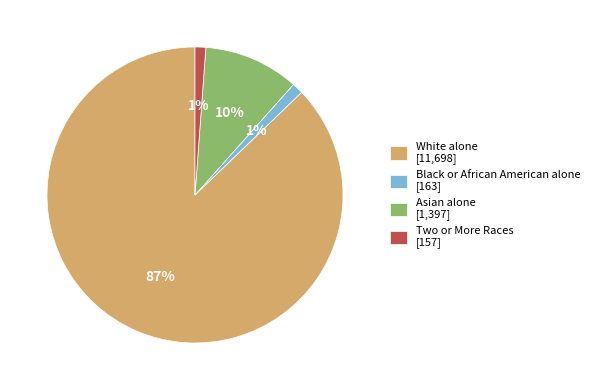

Which category accounts for the majority?

White alone